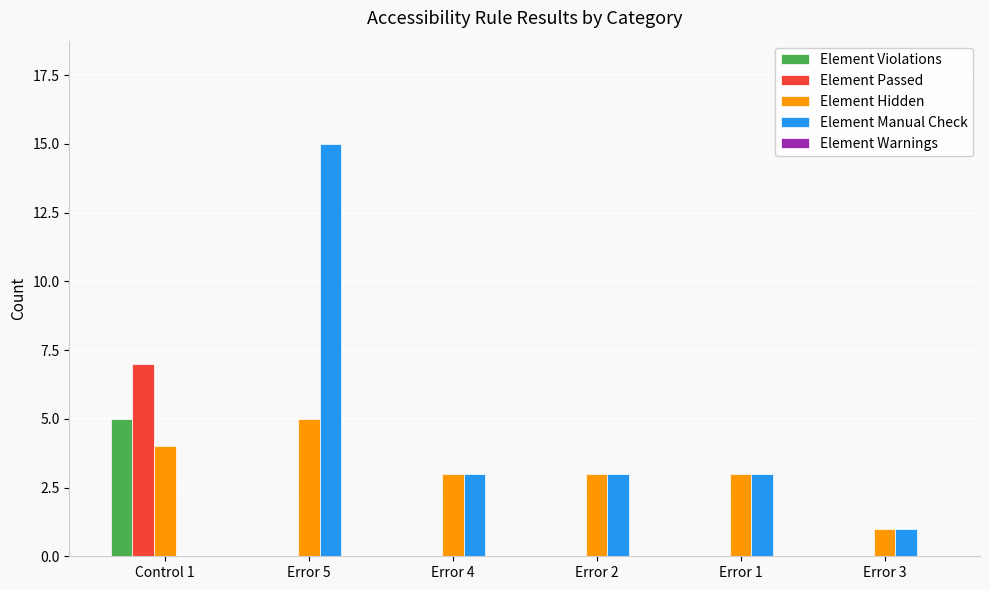

Count the number of data series in this chart.

4